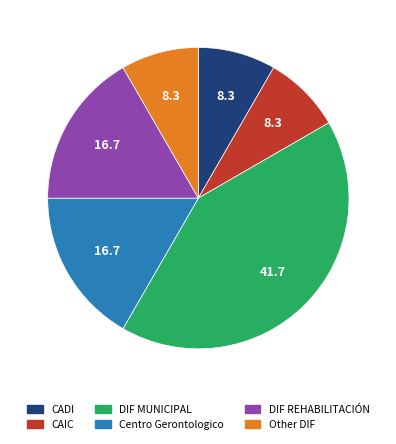

The CADI slice represents 1% of the pie. True or false?

False